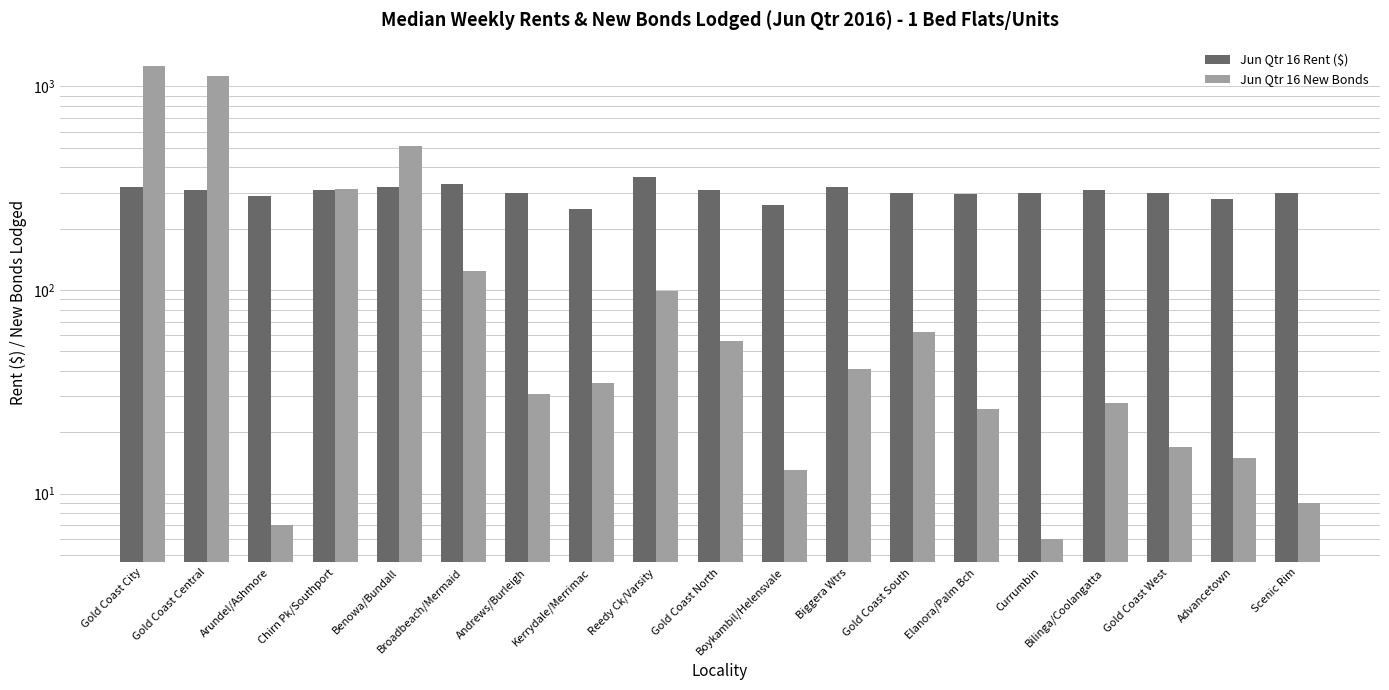

Rank the series by their maximum value, from highest to lowest.

Jun Qtr 16 New Bonds, Jun Qtr 16 Rent ($)